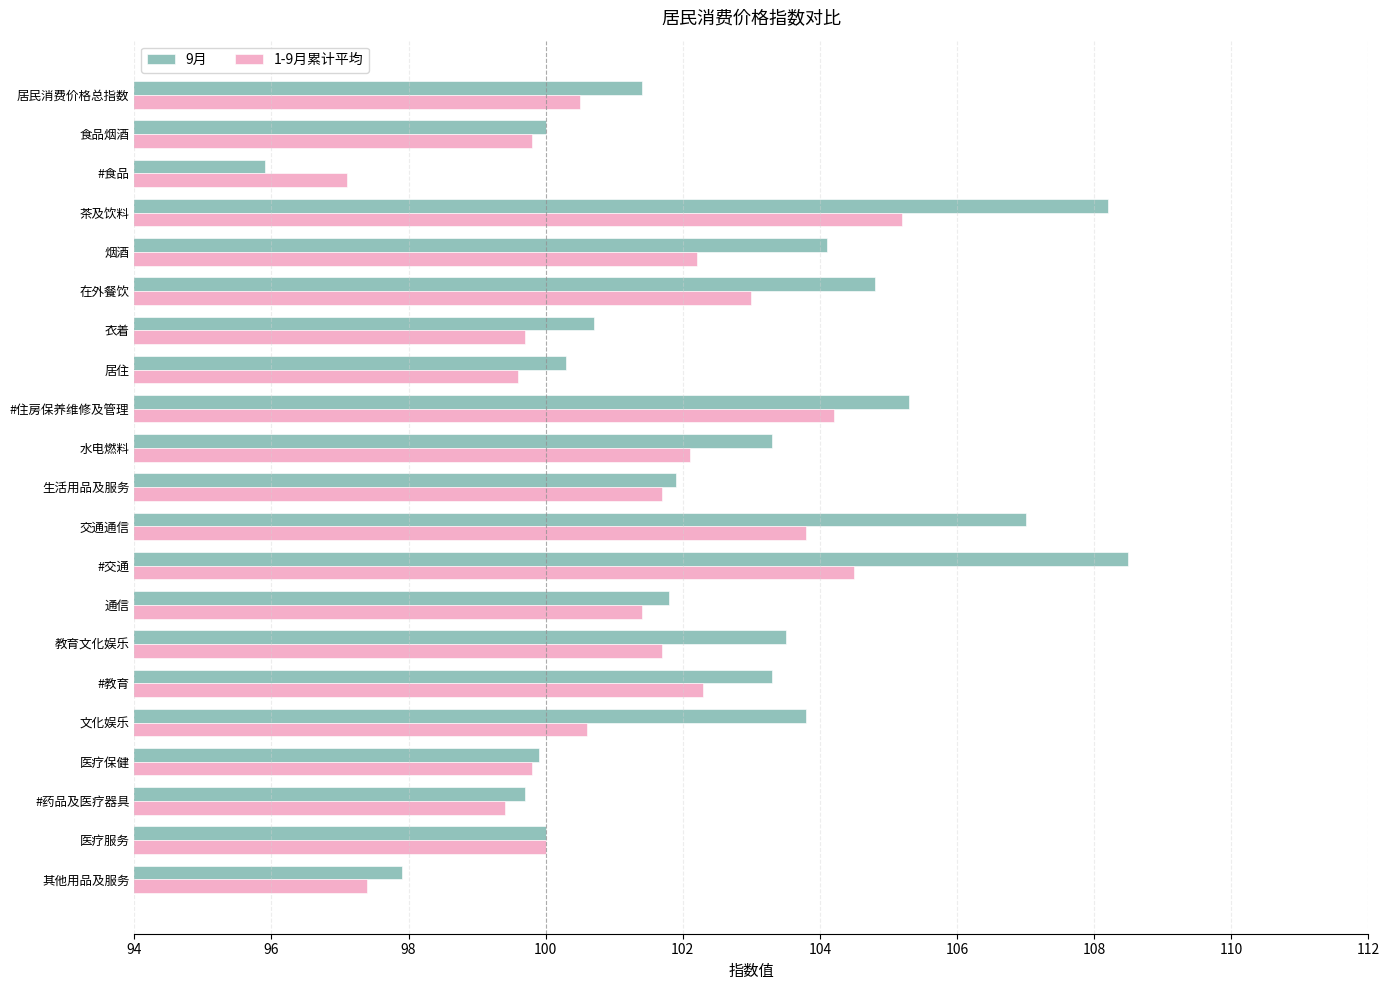

Is the value of 1-9月累计平均 at 茶及饮料 greater than the value of 9月 at 居民消费价格总指数?

Yes